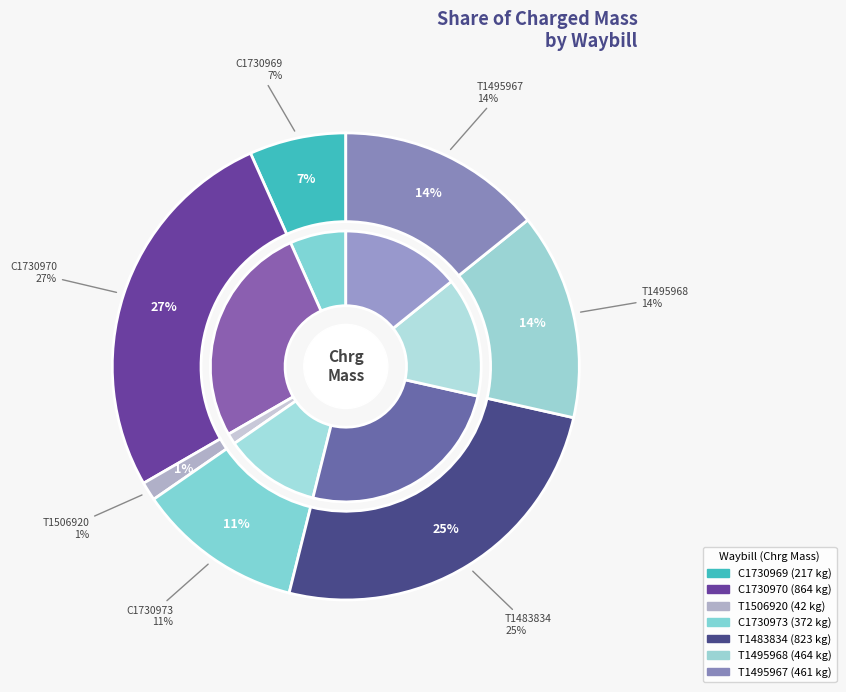

Which slice is the largest?

C1730970